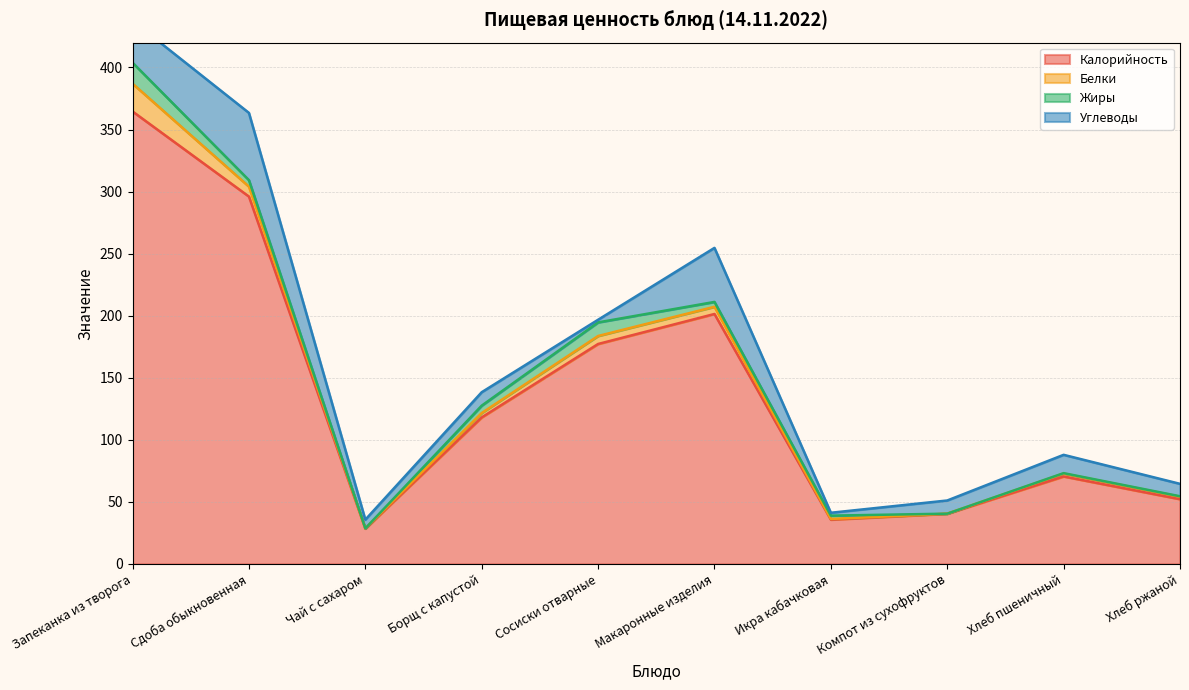

Between Хлеб ржаной and Макаронные изделия, which is larger?

Макаронные изделия